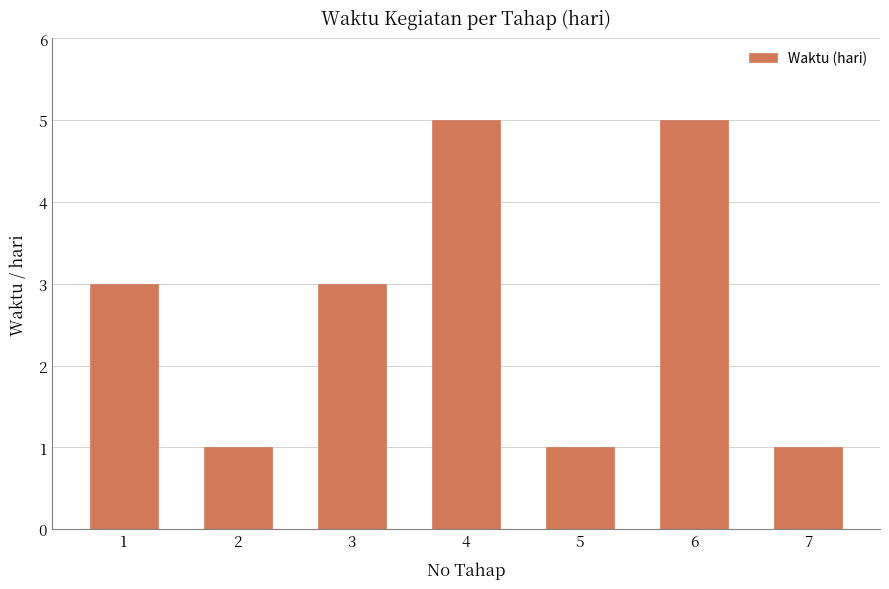

The chart shows a value of 3 at 3. True or false?

True